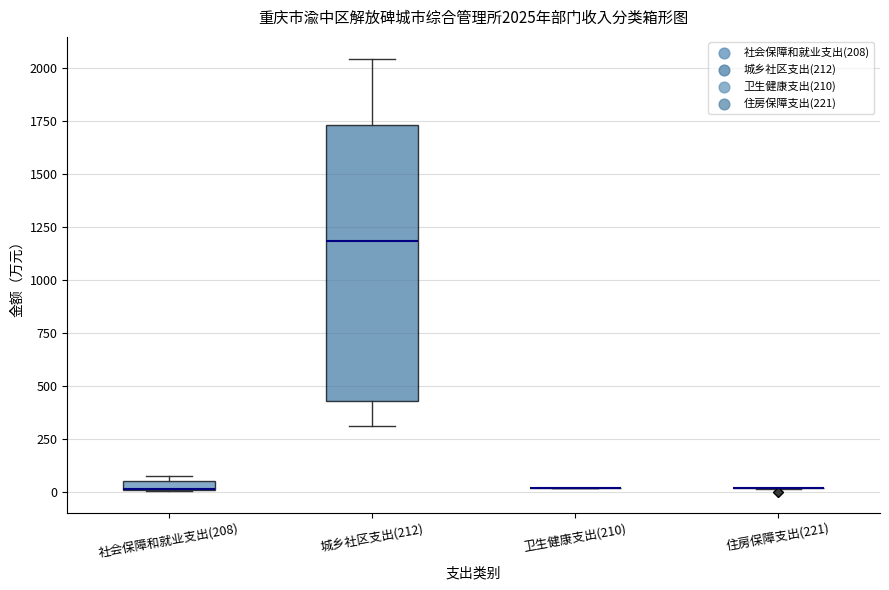

Which box is the tallest, from its lower edge to its upper edge?

城乡社区支出(212)